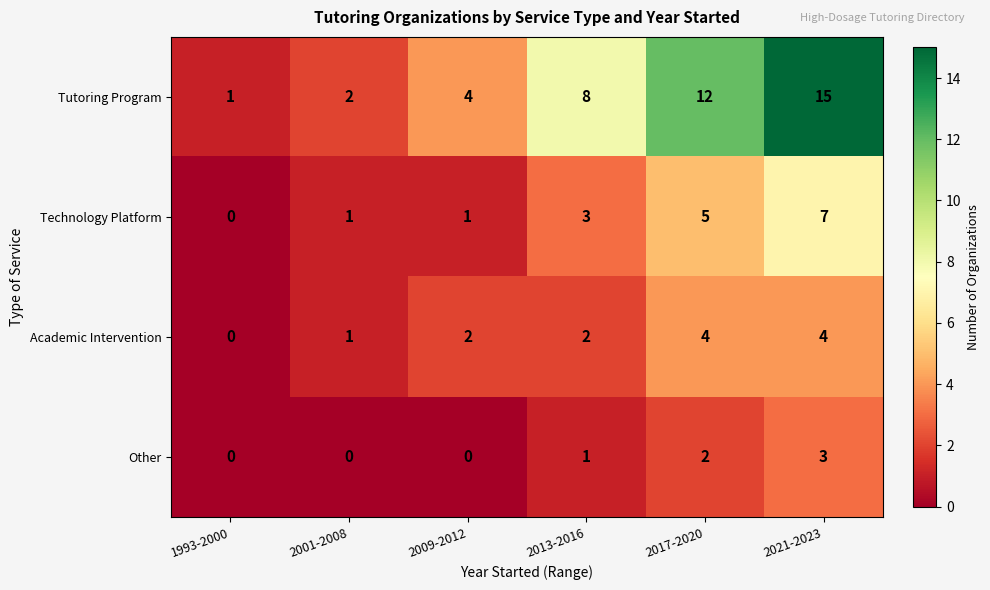

Reading right to left, extract all data points from this chart.

Tutoring Program: 2021-2023=15	2017-2020=12	2013-2016=8	2009-2012=4	2001-2008=2	1993-2000=1
Technology Platform: 2021-2023=7	2017-2020=5	2013-2016=3	2009-2012=1	2001-2008=1	1993-2000=0
Academic Intervention: 2021-2023=4	2017-2020=4	2013-2016=2	2009-2012=2	2001-2008=1	1993-2000=0
Other: 2021-2023=3	2017-2020=2	2013-2016=1	2009-2012=0	2001-2008=0	1993-2000=0